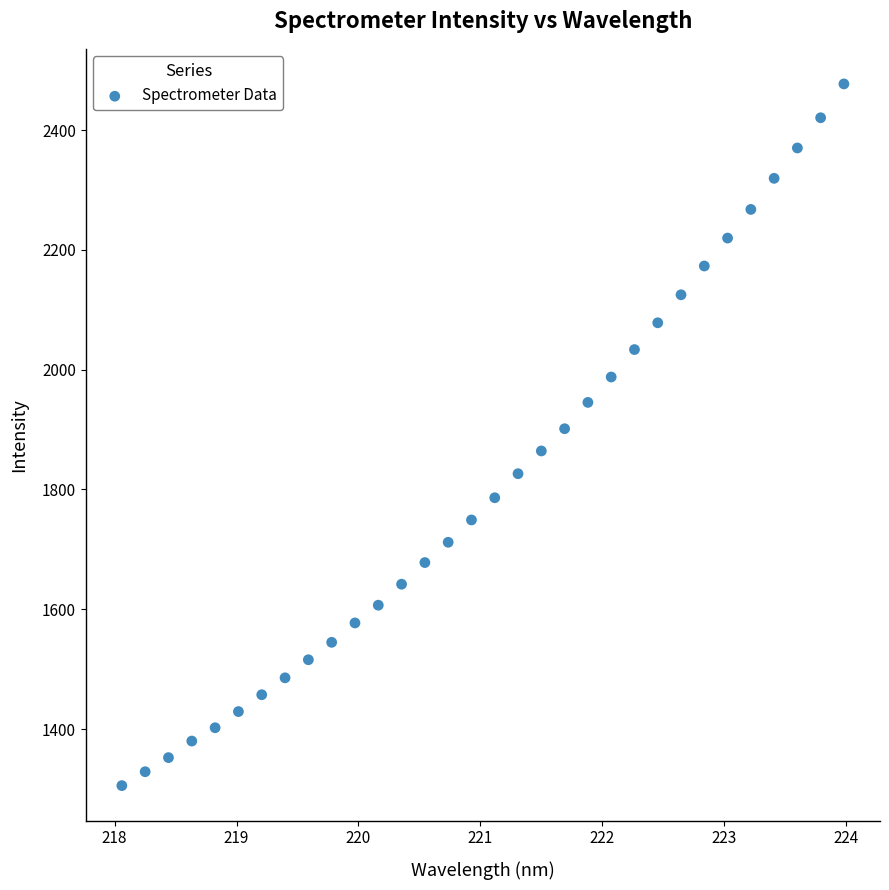

What is the range of Y values (max minus min)?

1171.3